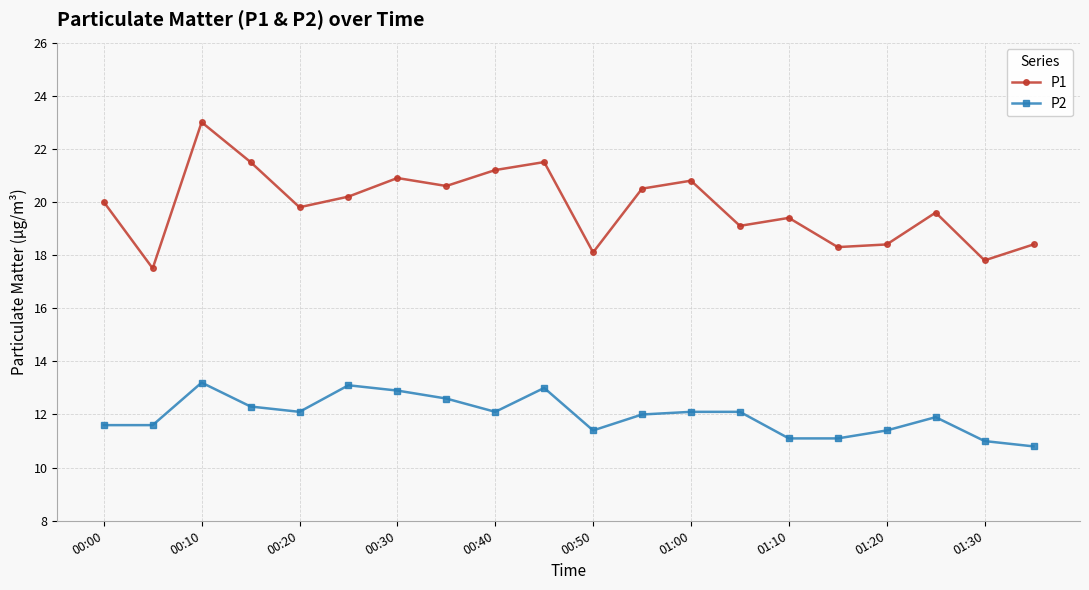

In P1, how many points are higher than both neighbors (excluding endpoints)?

6